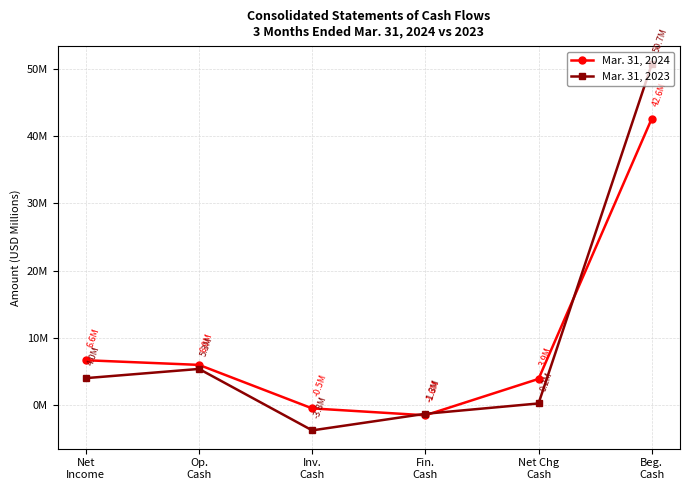

Which label corresponds to the largest value in the chart?

Beg.
Cash